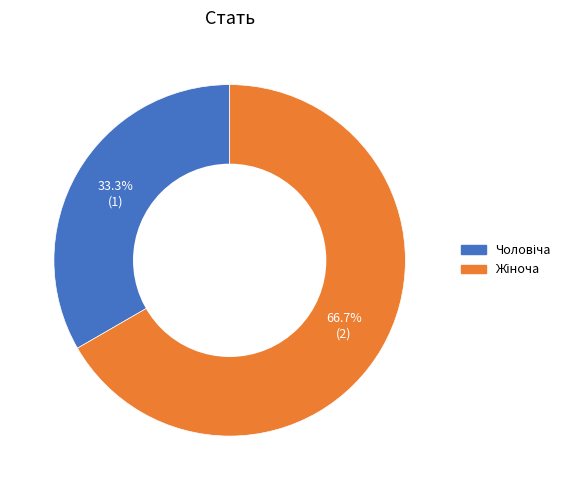

What is the change in value from Чоловіча to Жіноча?

+1